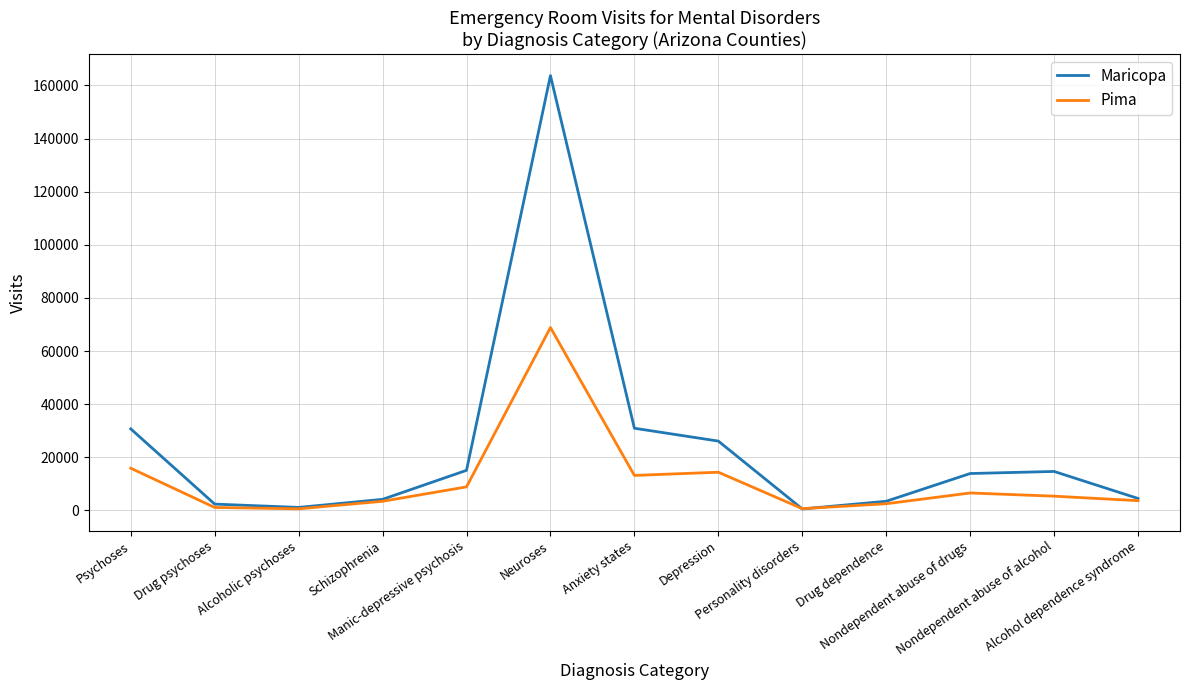

Which series has the largest range (max minus min)?

Maricopa